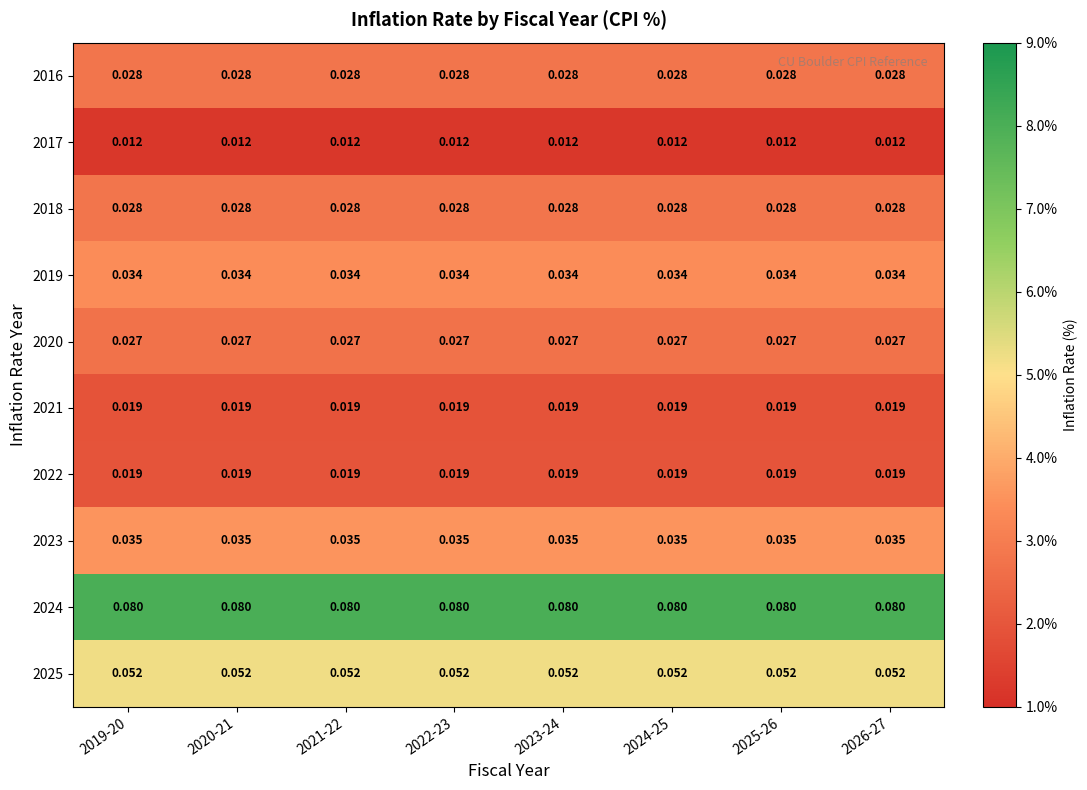

Reading left to right, extract all data points from this chart.

2016: 2019-20=0.0	2020-21=0.0	2021-22=0.0	2022-23=0.0	2023-24=0.0	2024-25=0.0	2025-26=0.0	2026-27=0.0
2017: 2019-20=0.0	2020-21=0.0	2021-22=0.0	2022-23=0.0	2023-24=0.0	2024-25=0.0	2025-26=0.0	2026-27=0.0
2018: 2019-20=0.0	2020-21=0.0	2021-22=0.0	2022-23=0.0	2023-24=0.0	2024-25=0.0	2025-26=0.0	2026-27=0.0
2019: 2019-20=0.0	2020-21=0.0	2021-22=0.0	2022-23=0.0	2023-24=0.0	2024-25=0.0	2025-26=0.0	2026-27=0.0
2020: 2019-20=0.0	2020-21=0.0	2021-22=0.0	2022-23=0.0	2023-24=0.0	2024-25=0.0	2025-26=0.0	2026-27=0.0
2021: 2019-20=0.0	2020-21=0.0	2021-22=0.0	2022-23=0.0	2023-24=0.0	2024-25=0.0	2025-26=0.0	2026-27=0.0
2022: 2019-20=0.0	2020-21=0.0	2021-22=0.0	2022-23=0.0	2023-24=0.0	2024-25=0.0	2025-26=0.0	2026-27=0.0
2023: 2019-20=0.0	2020-21=0.0	2021-22=0.0	2022-23=0.0	2023-24=0.0	2024-25=0.0	2025-26=0.0	2026-27=0.0
2024: 2019-20=0.1	2020-21=0.1	2021-22=0.1	2022-23=0.1	2023-24=0.1	2024-25=0.1	2025-26=0.1	2026-27=0.1
2025: 2019-20=0.1	2020-21=0.1	2021-22=0.1	2022-23=0.1	2023-24=0.1	2024-25=0.1	2025-26=0.1	2026-27=0.1